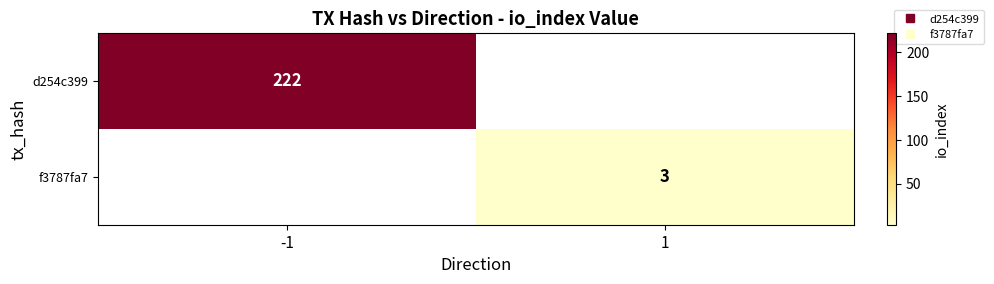

Which series has the widest spread of values?

d254c399